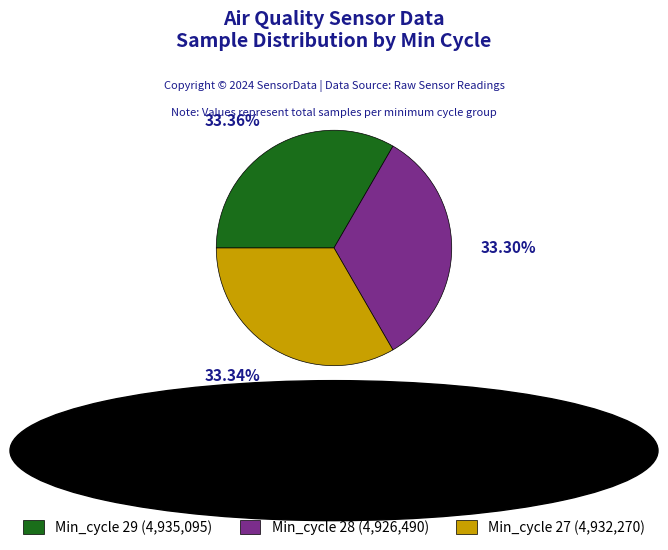

Is there any slice that represents more than half of the pie?

No